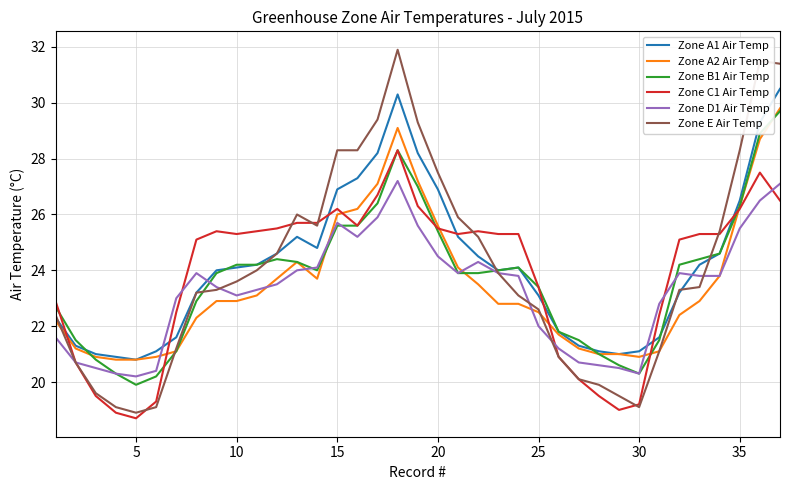

What is the maximum value shown in the chart?

31.9